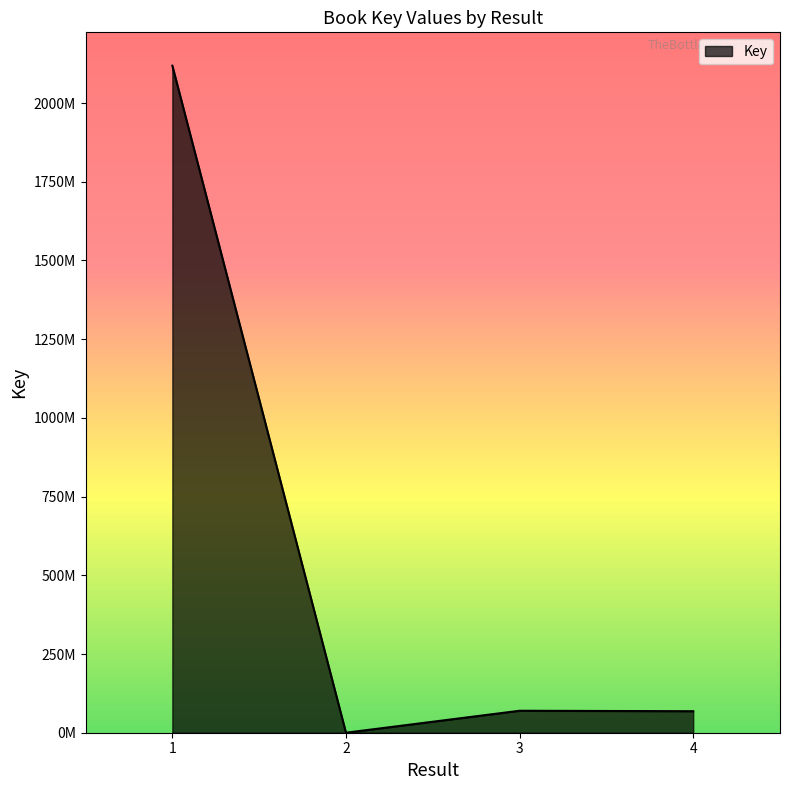

What is the difference between the second highest and minimum values?

69765320